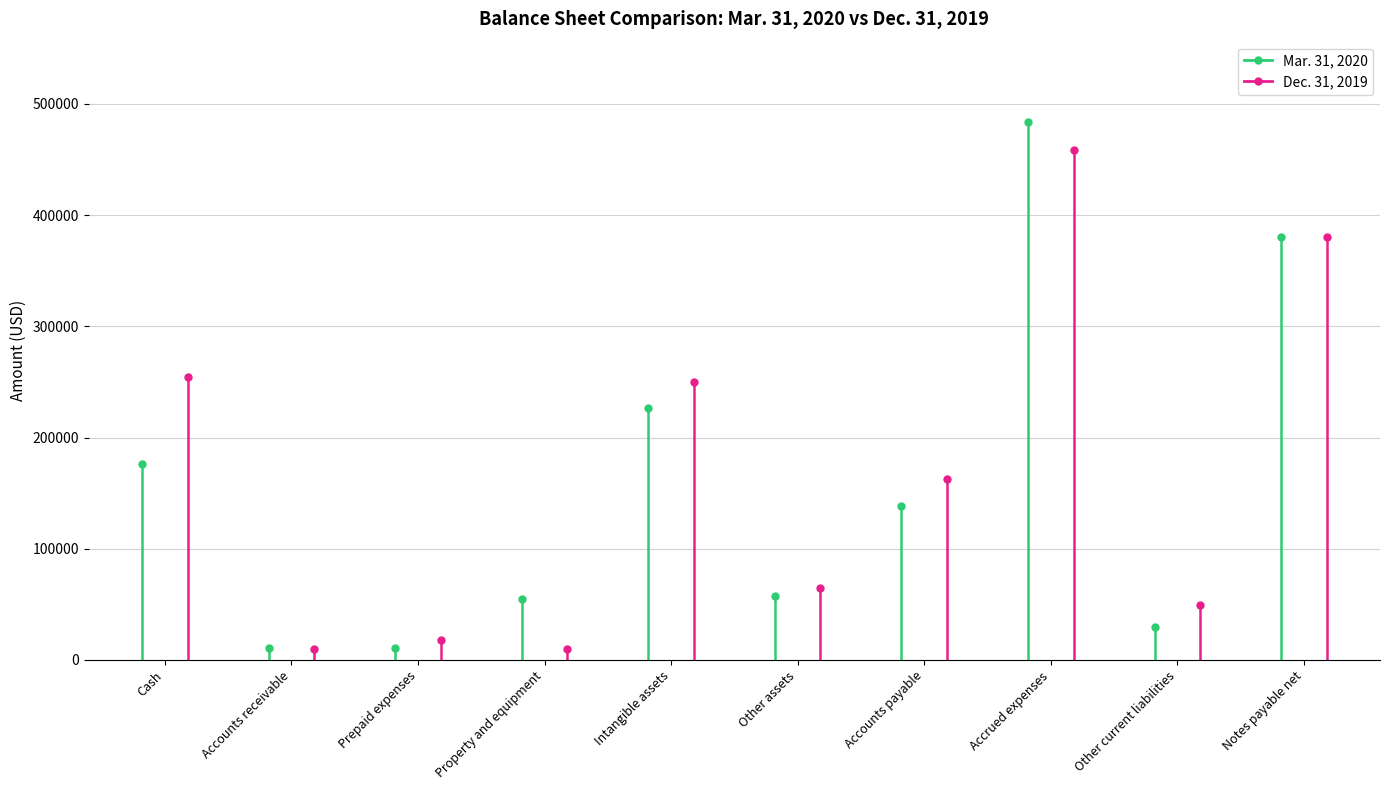

True or false: Dec. 31, 2019 has a value of 15933 at Property and equipment.

False